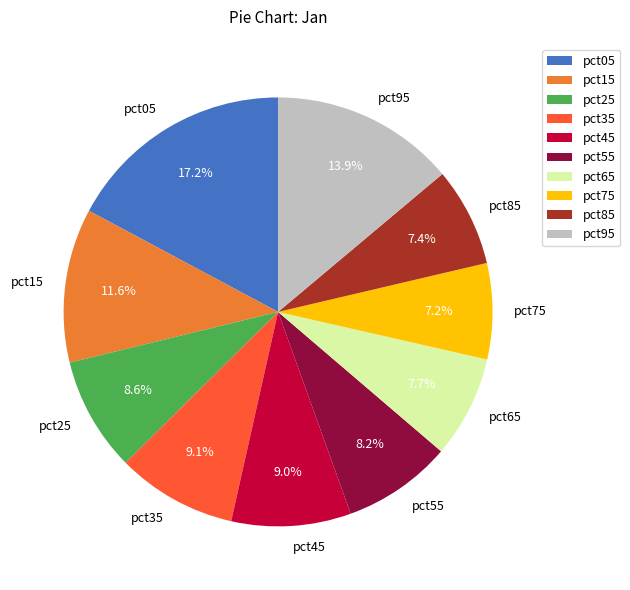

Do pct75 and pct15 together represent more than half of the pie?

No